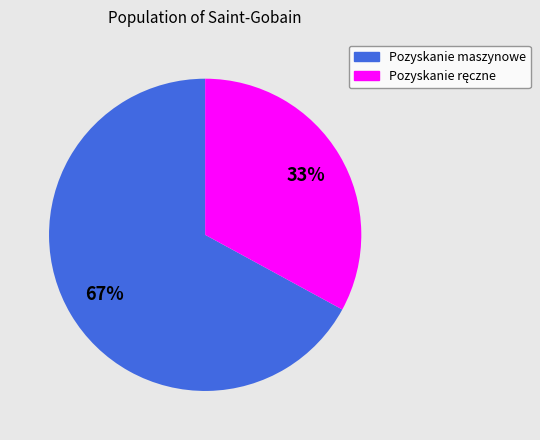

Is it true that Pozyskanie maszynowe is 67% of the pie?

True